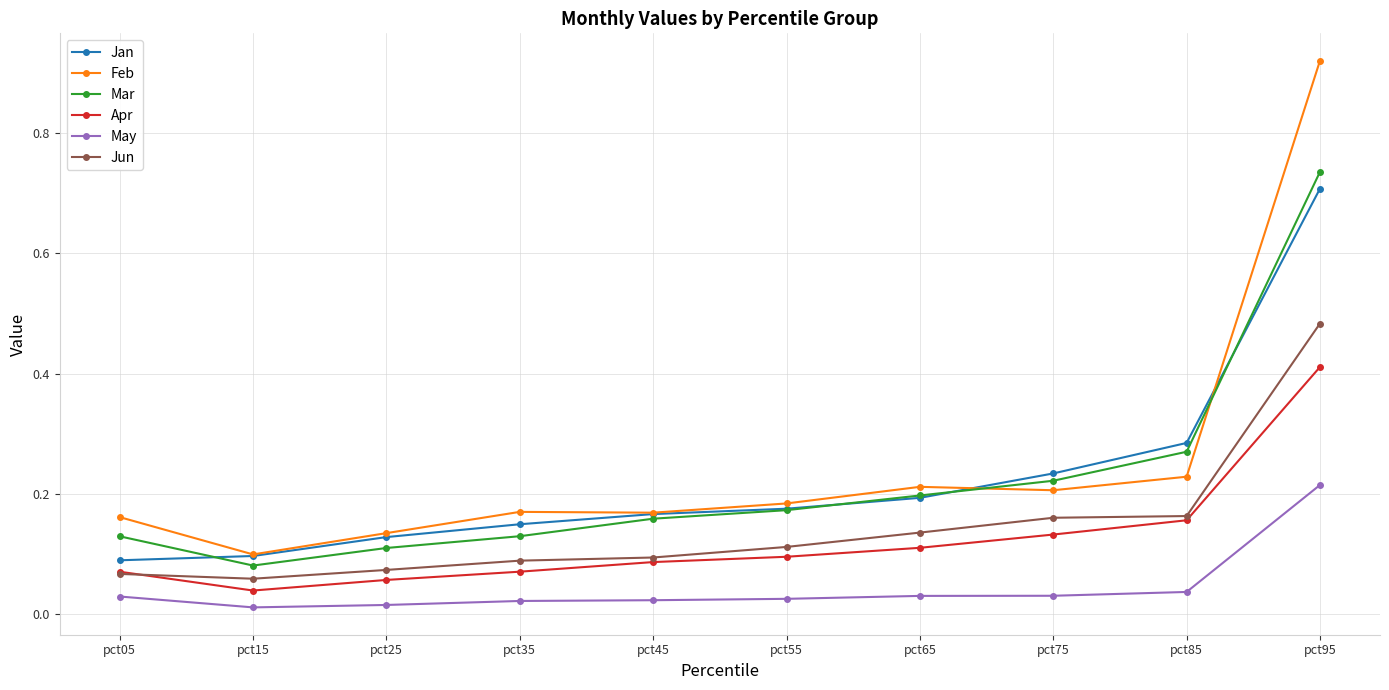

The value of Feb at pct85 is 0.1. True or false?

False